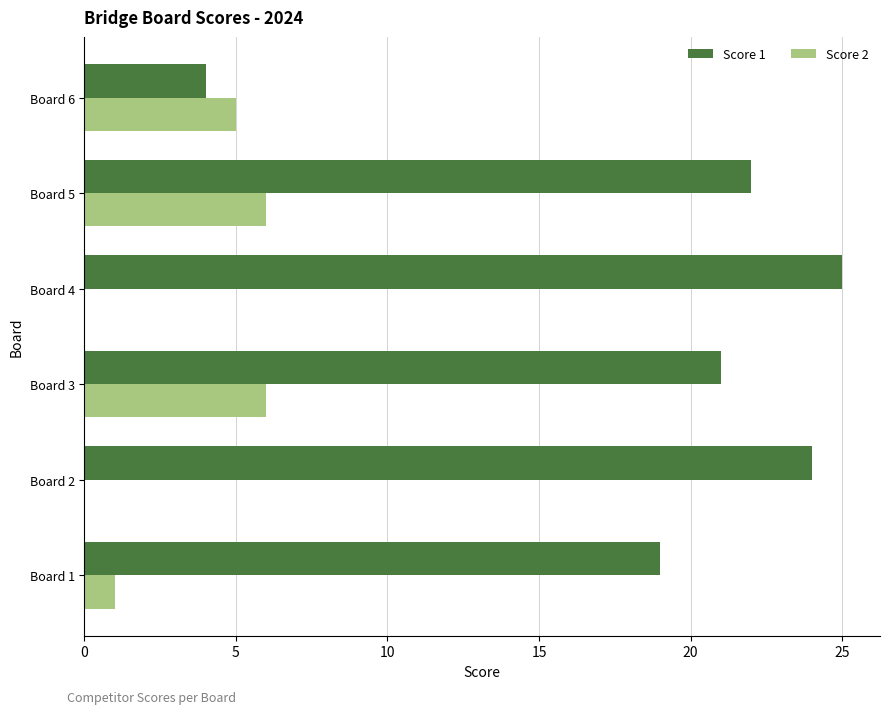

True or false: Score 1 has a value of 34 at Board 5.

False